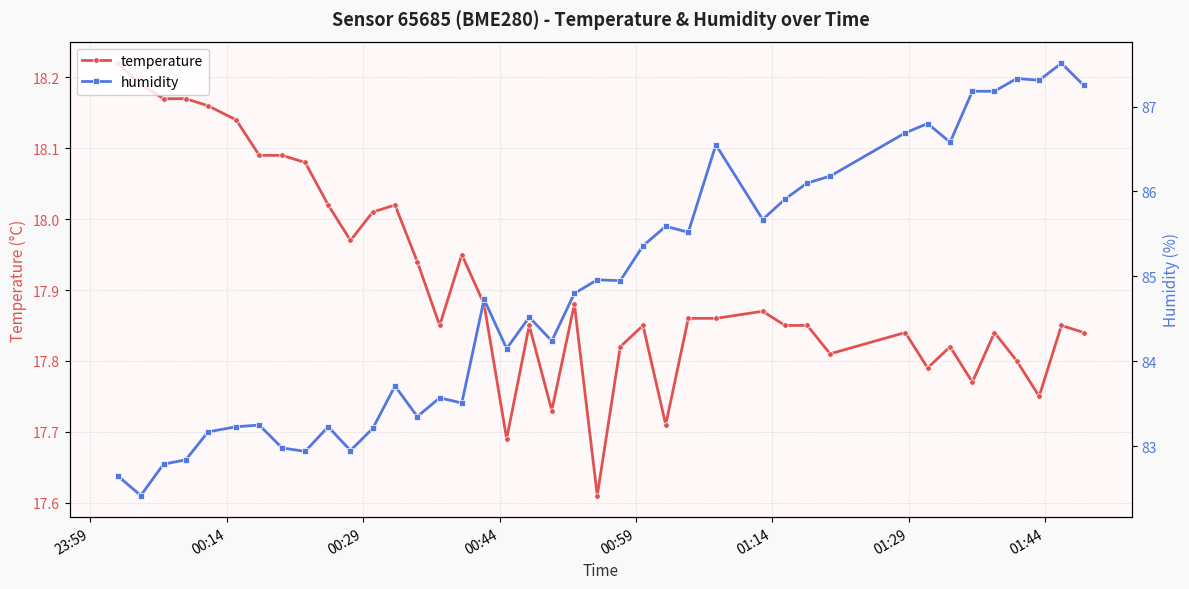

True or false: temperature has a value of 24.8 at 01:29.

False